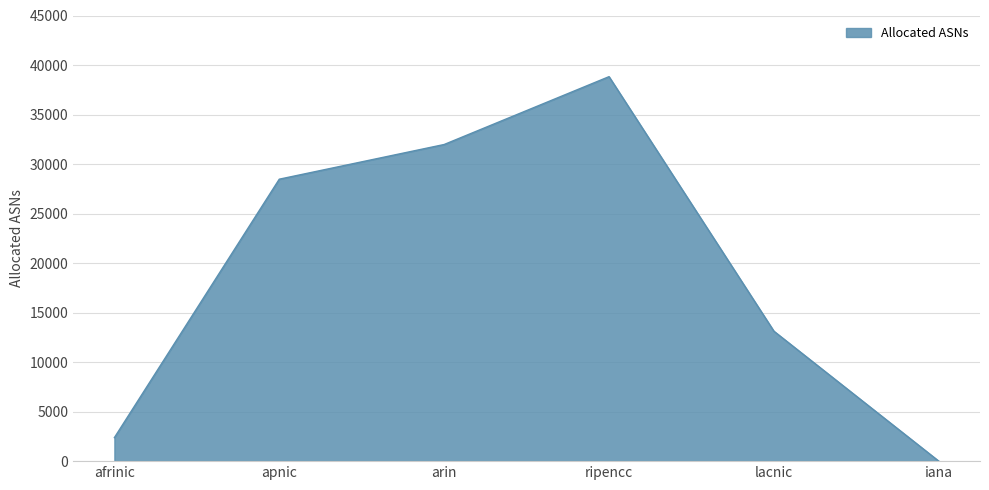

What is the sum of the values at apnic and ripencc?

67296